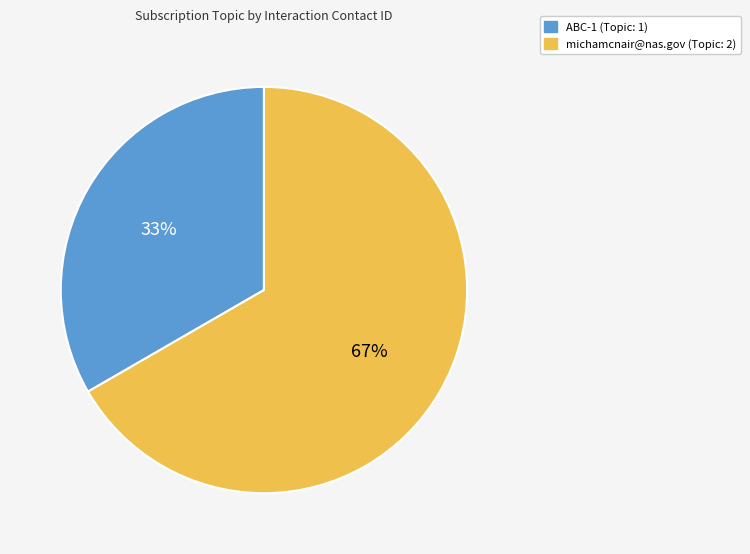

Which category has the biggest portion of the pie?

michamcnair@nas.gov